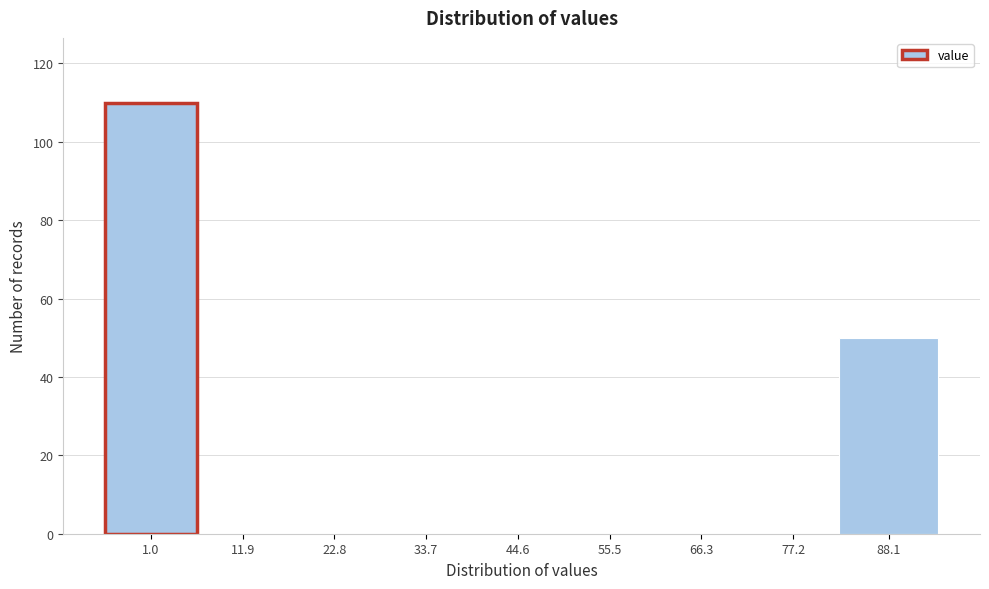

Reading left to right, transcribe all the data shown in this chart.

1.0=110	11.9=0	22.8=0	33.7=0	44.6=0	55.5=0	66.3=0	77.2=0	88.1=50